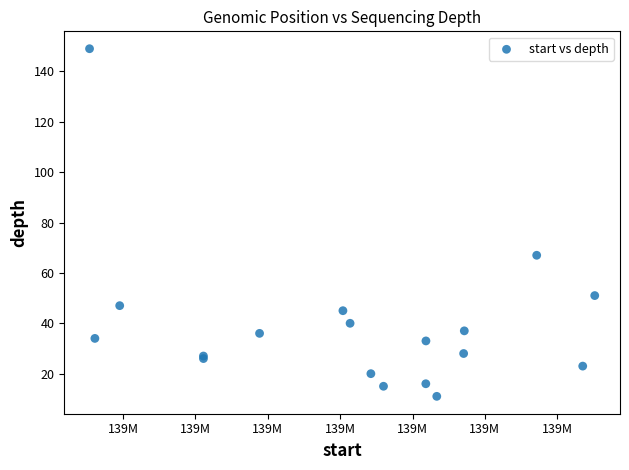

What Y value in the scatter plot is closest to 80?

67